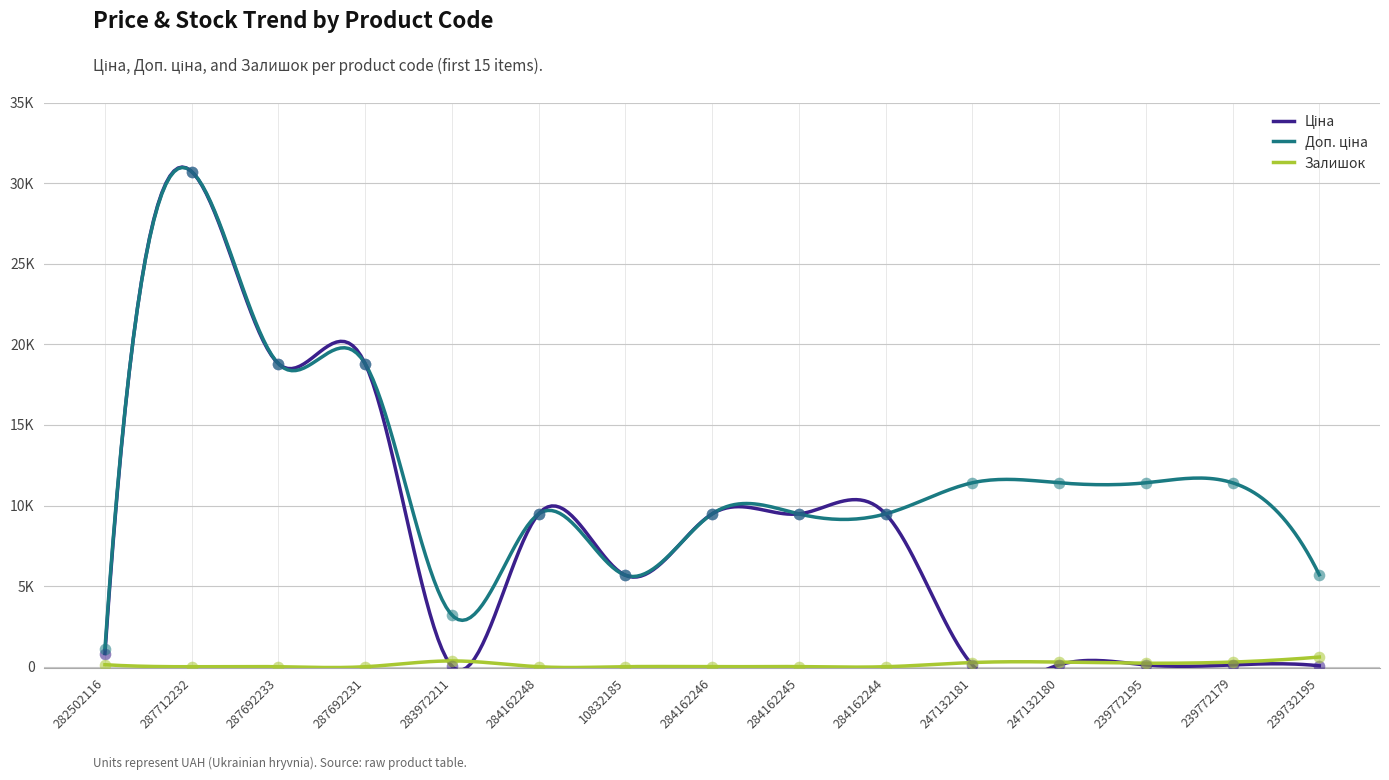

What is the total value across all series at 287712232?

61434.3